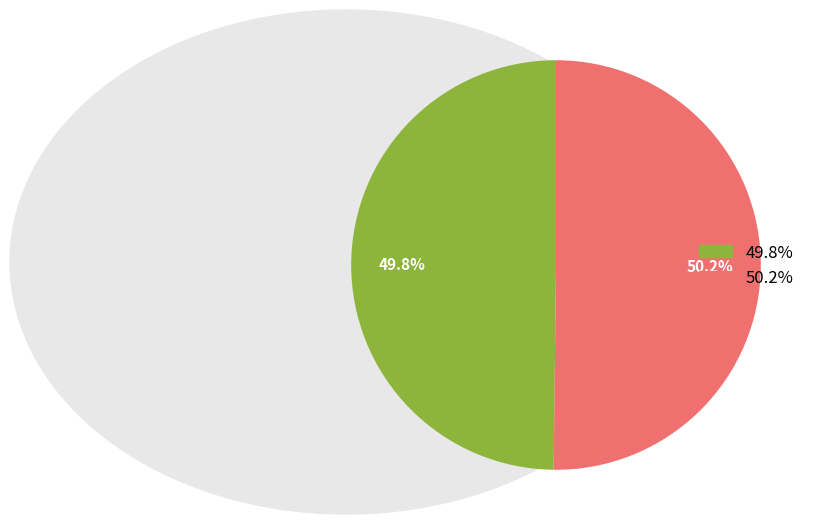

Count the number of slices in the pie.

2